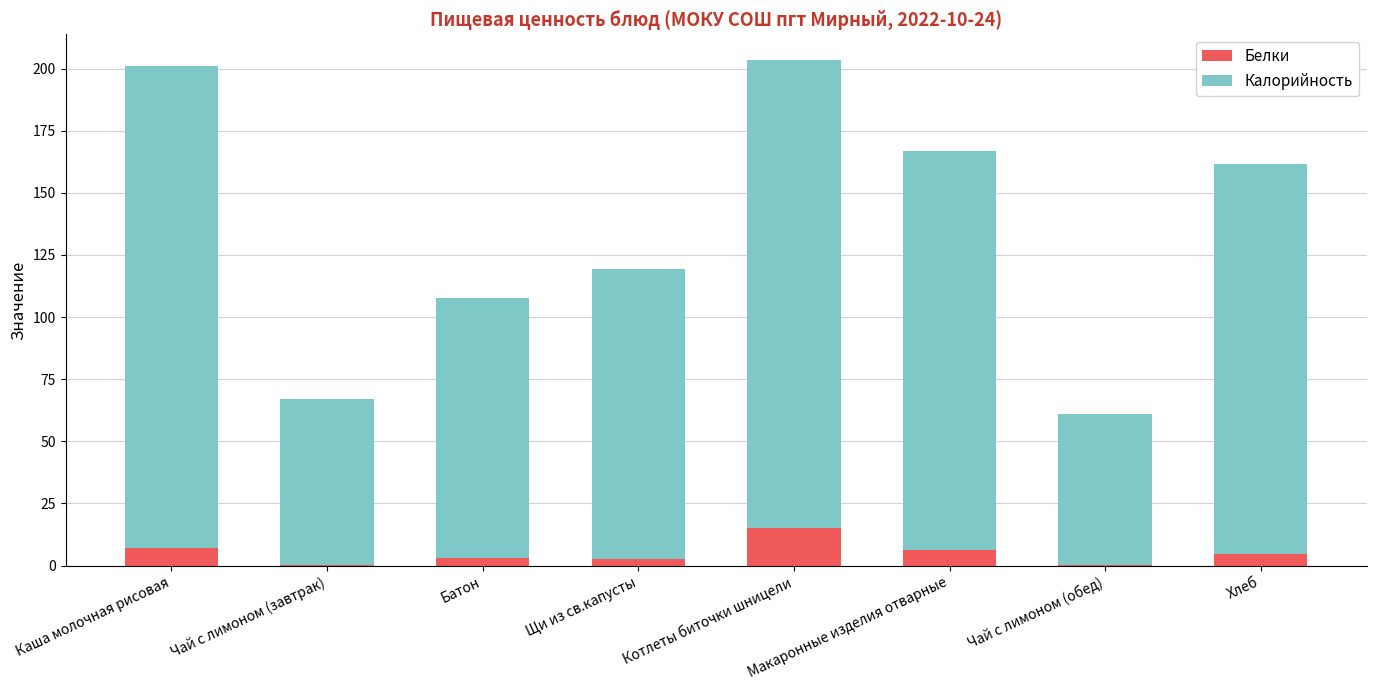

How many series are shown in this chart?

2